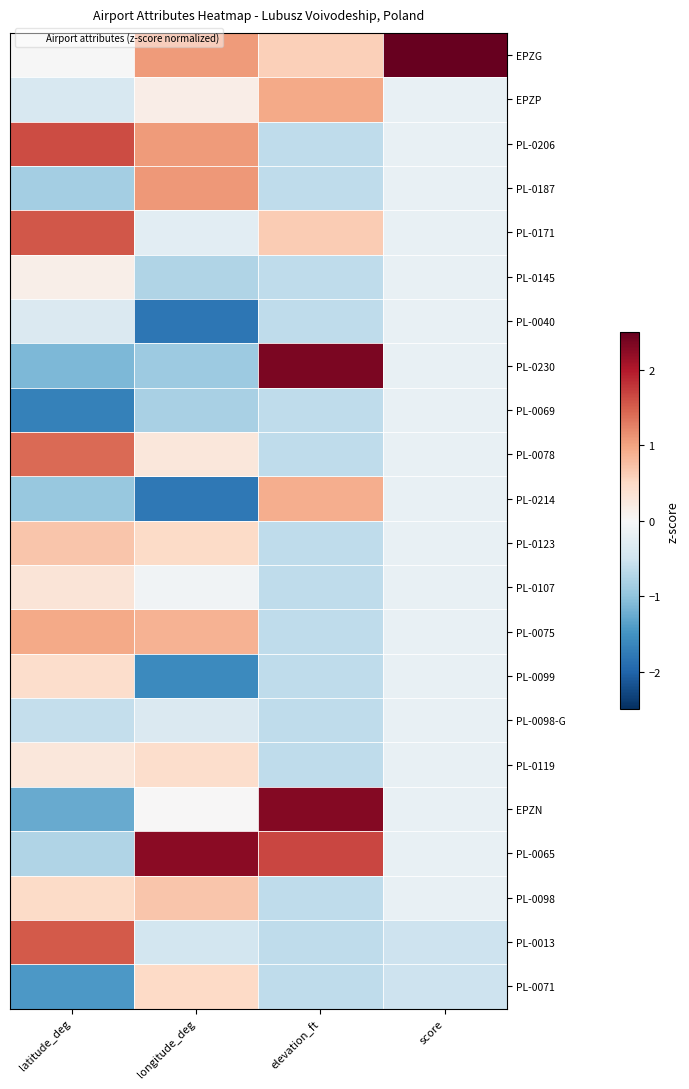

Reading right to left, transcribe all the data shown in this chart.

EPZG: score=4.6	elevation_ft=0.6	longitude_deg=1.1	latitude_deg=-0.0
EPZP: score=-0.2	elevation_ft=1.0	longitude_deg=0.2	latitude_deg=-0.4
PL-0206: score=-0.2	elevation_ft=-0.6	longitude_deg=1.1	latitude_deg=1.6
PL-0187: score=-0.2	elevation_ft=-0.6	longitude_deg=1.1	latitude_deg=-0.8
PL-0171: score=-0.2	elevation_ft=0.6	longitude_deg=-0.3	latitude_deg=1.6
PL-0145: score=-0.2	elevation_ft=-0.6	longitude_deg=-0.8	latitude_deg=0.1
PL-0040: score=-0.2	elevation_ft=-0.6	longitude_deg=-1.8	latitude_deg=-0.4
PL-0230: score=-0.2	elevation_ft=2.4	longitude_deg=-0.9	latitude_deg=-1.1
PL-0069: score=-0.2	elevation_ft=-0.6	longitude_deg=-0.8	latitude_deg=-1.7
PL-0078: score=-0.2	elevation_ft=-0.6	longitude_deg=0.3	latitude_deg=1.4
PL-0214: score=-0.2	elevation_ft=0.9	longitude_deg=-1.8	latitude_deg=-0.9
PL-0123: score=-0.2	elevation_ft=-0.6	longitude_deg=0.5	latitude_deg=0.7
PL-0107: score=-0.2	elevation_ft=-0.6	longitude_deg=-0.1	latitude_deg=0.3
PL-0075: score=-0.2	elevation_ft=-0.6	longitude_deg=0.9	latitude_deg=0.9
PL-0099: score=-0.2	elevation_ft=-0.6	longitude_deg=-1.6	latitude_deg=0.4
PL-0098-G: score=-0.2	elevation_ft=-0.6	longitude_deg=-0.4	latitude_deg=-0.6
PL-0119: score=-0.2	elevation_ft=-0.6	longitude_deg=0.4	latitude_deg=0.3
EPZN: score=-0.2	elevation_ft=2.3	longitude_deg=0.0	latitude_deg=-1.3
PL-0065: score=-0.2	elevation_ft=1.7	longitude_deg=2.3	latitude_deg=-0.8
PL-0098: score=-0.2	elevation_ft=-0.6	longitude_deg=0.7	latitude_deg=0.5
PL-0013: score=-0.5	elevation_ft=-0.6	longitude_deg=-0.5	latitude_deg=1.5
PL-0071: score=-0.5	elevation_ft=-0.6	longitude_deg=0.5	latitude_deg=-1.4